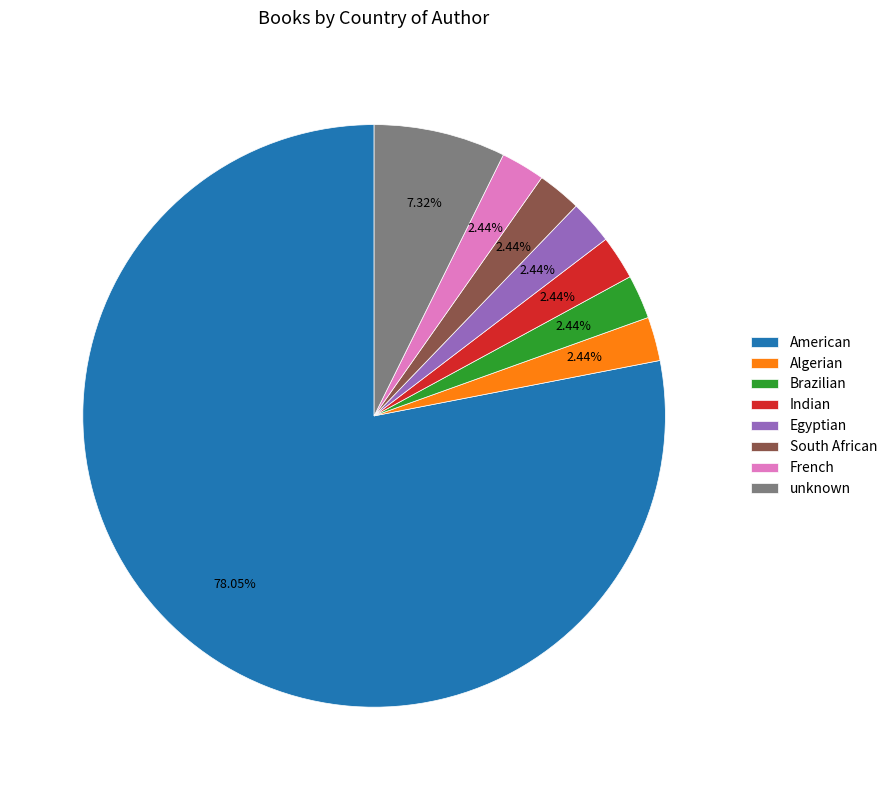

To the nearest percent, what portion does unknown represent?

7%